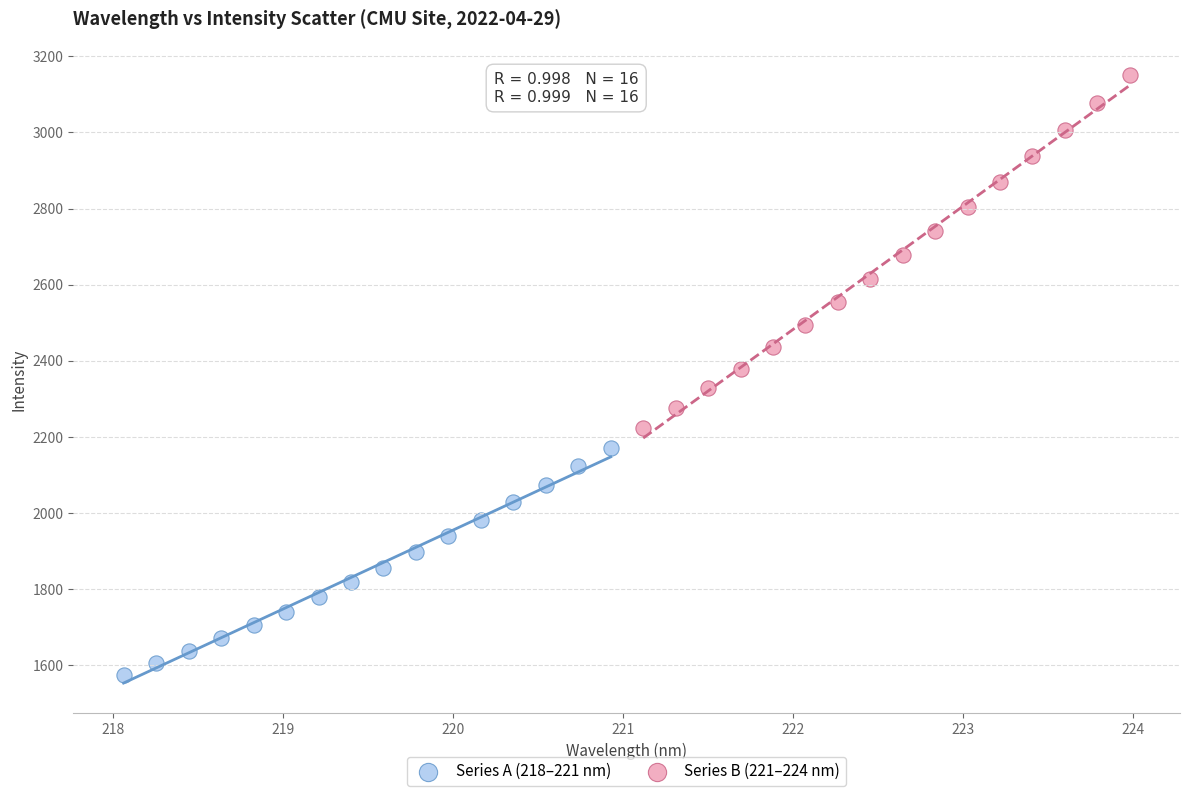

Which series reaches the minimum Y coordinate?

Series A (218–221 nm)